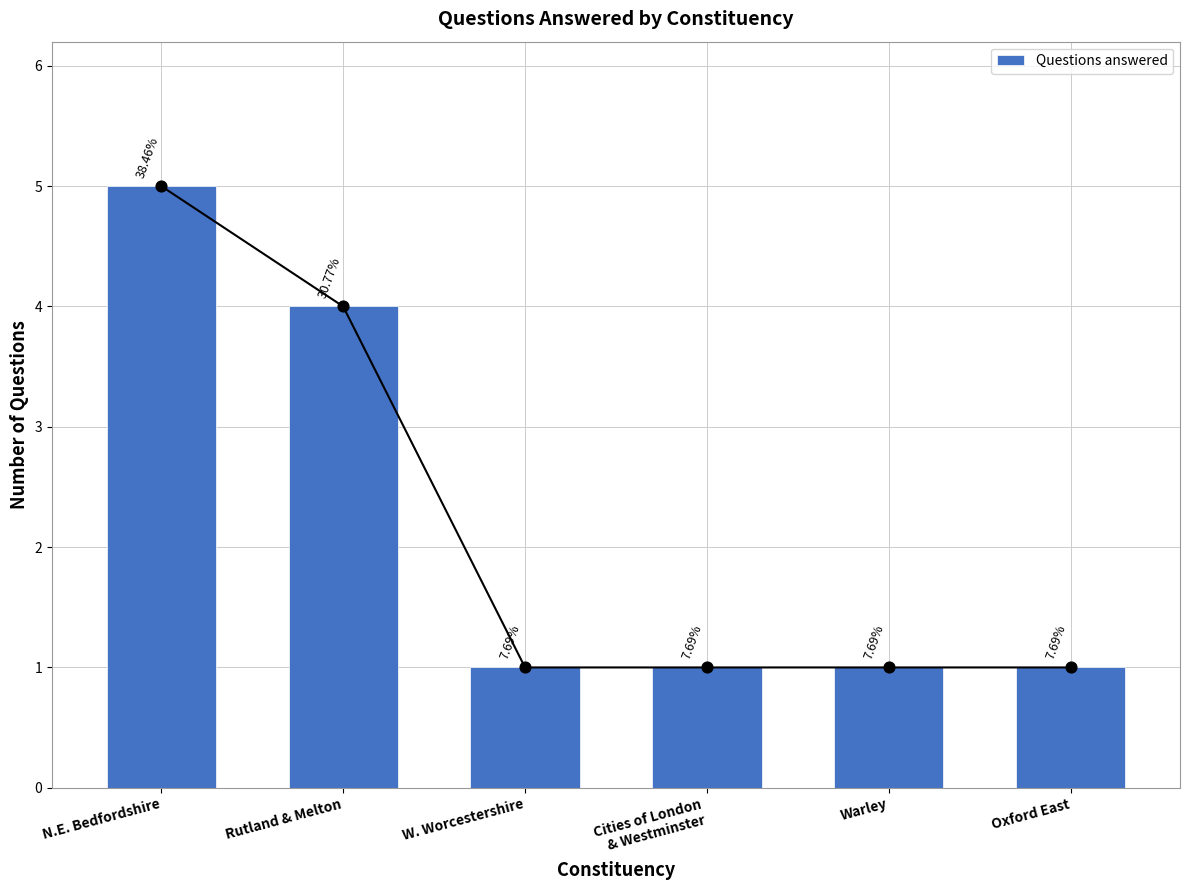

What is the ratio of the value at Rutland & Melton to the value at Cities of London
& Westminster?

4.0